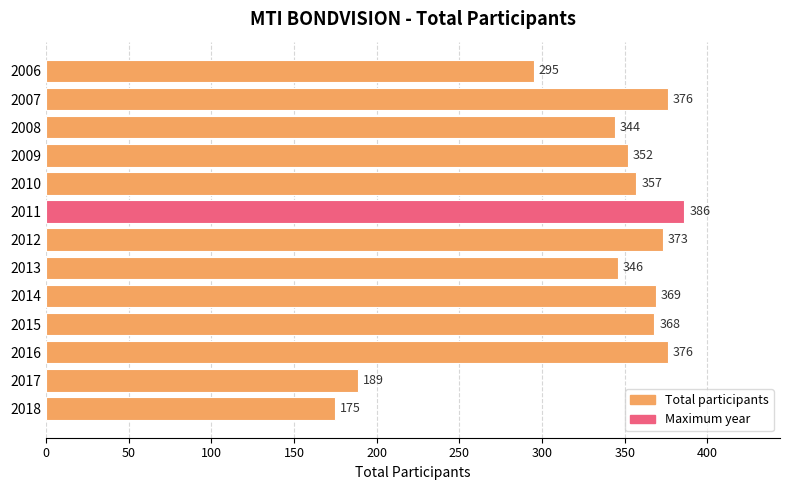

Where is the data nearest to the value 280?

2006